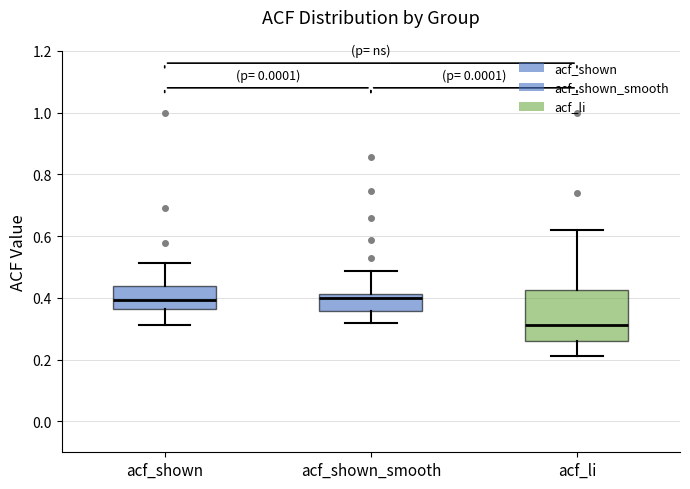

Reading left to right, read every box against the y-axis: the position of its median line, the range the box covers, and the ends of its whiskers. The values are not printed on the chart, so give them approximately, as read against the axis.

acf_shown: median 0.40, box 0.36 to 0.44, whiskers 0.32 to 0.52
acf_shown_smooth: median 0.40, box 0.36 to 0.42, whiskers 0.32 to 0.48
acf_li: median 0.32, box 0.26 to 0.42, whiskers 0.22 to 0.62